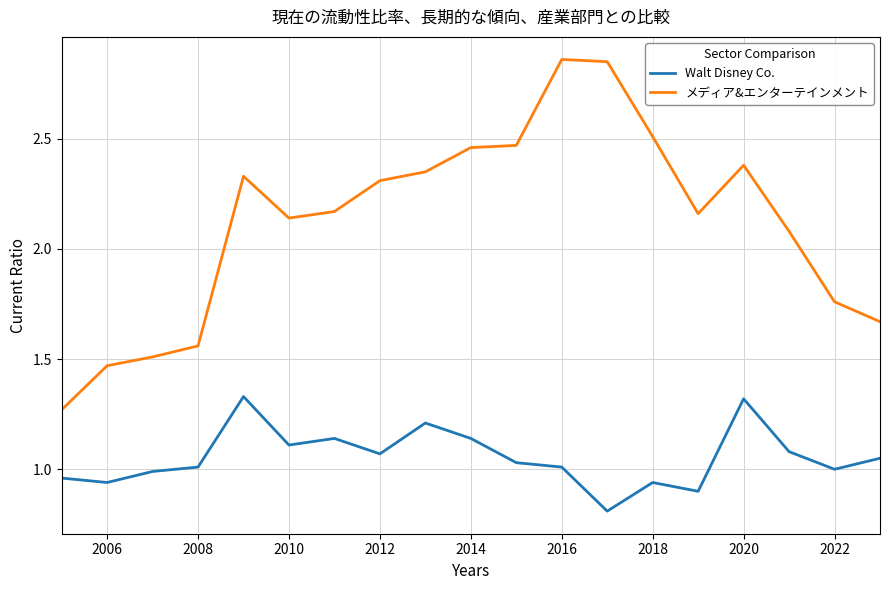

List the series in order of their peak value, lowest first.

Walt Disney Co., メディア&エンターテインメント